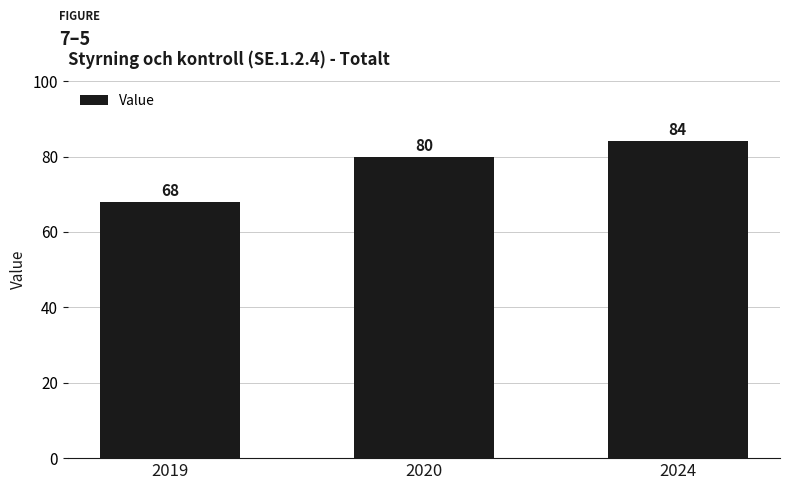

The value at 2019 is 111. True or false?

False